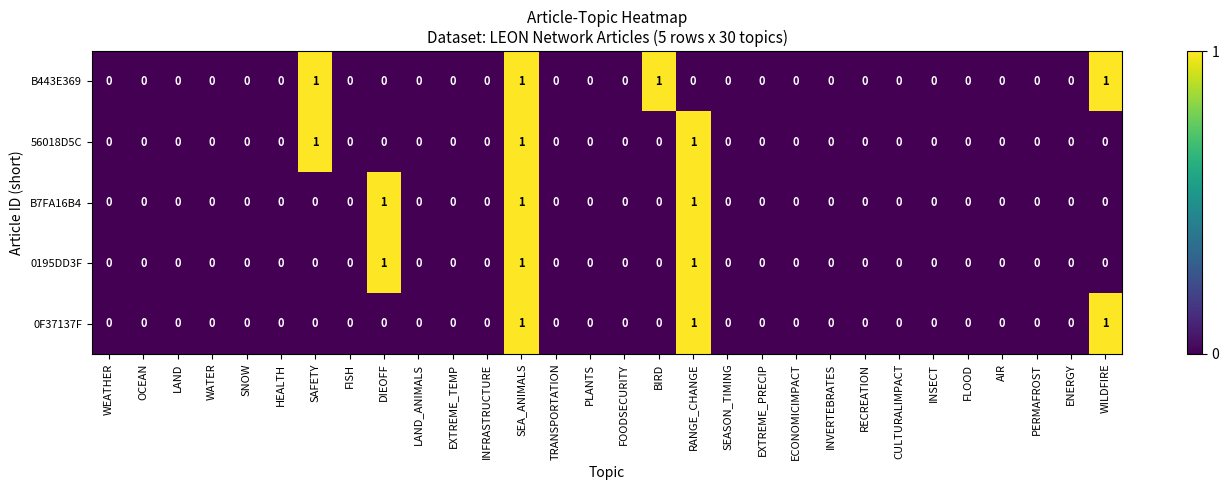

The value of B7FA16B4 at TRANSPORTATION is 0. True or false?

True